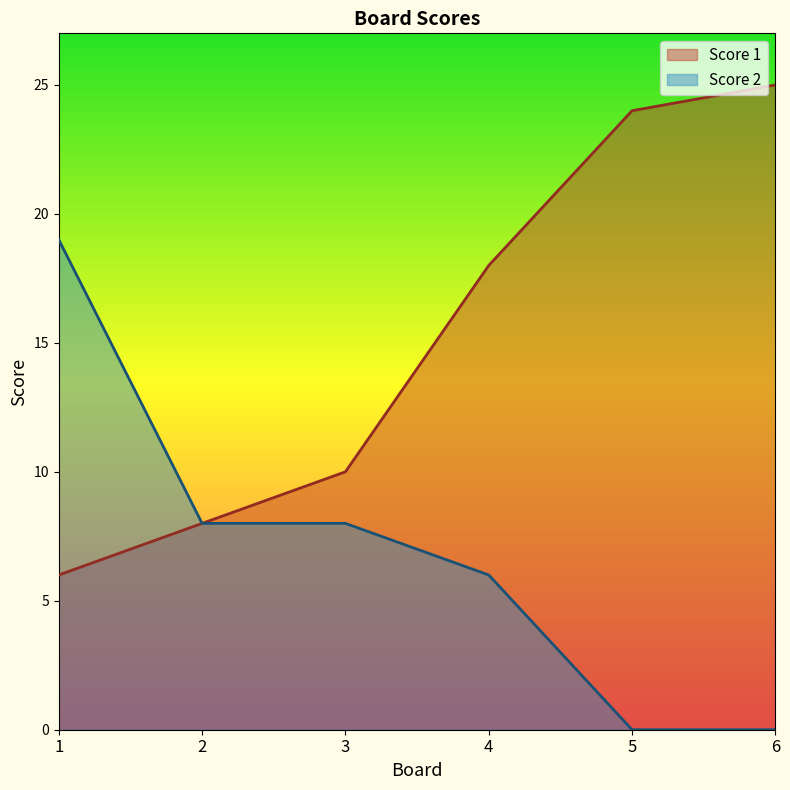

True or false: Score 2 and Score 1 intersect in this chart.

False